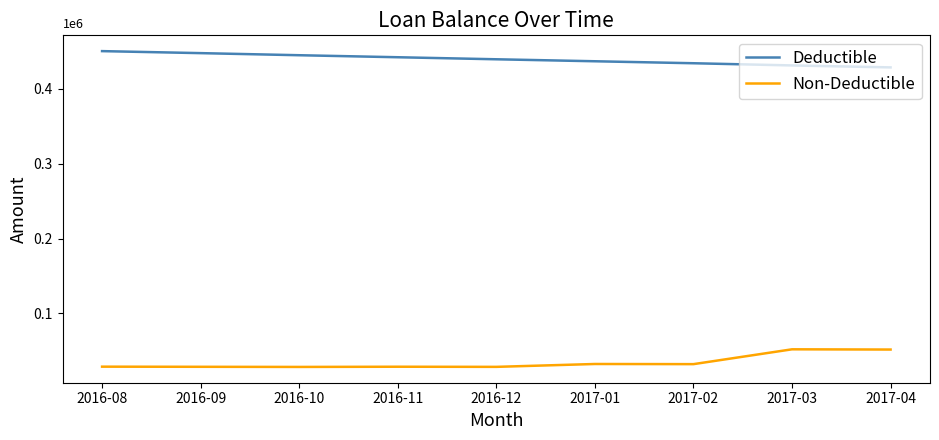

Is this an area chart (filled region under the line)?

No